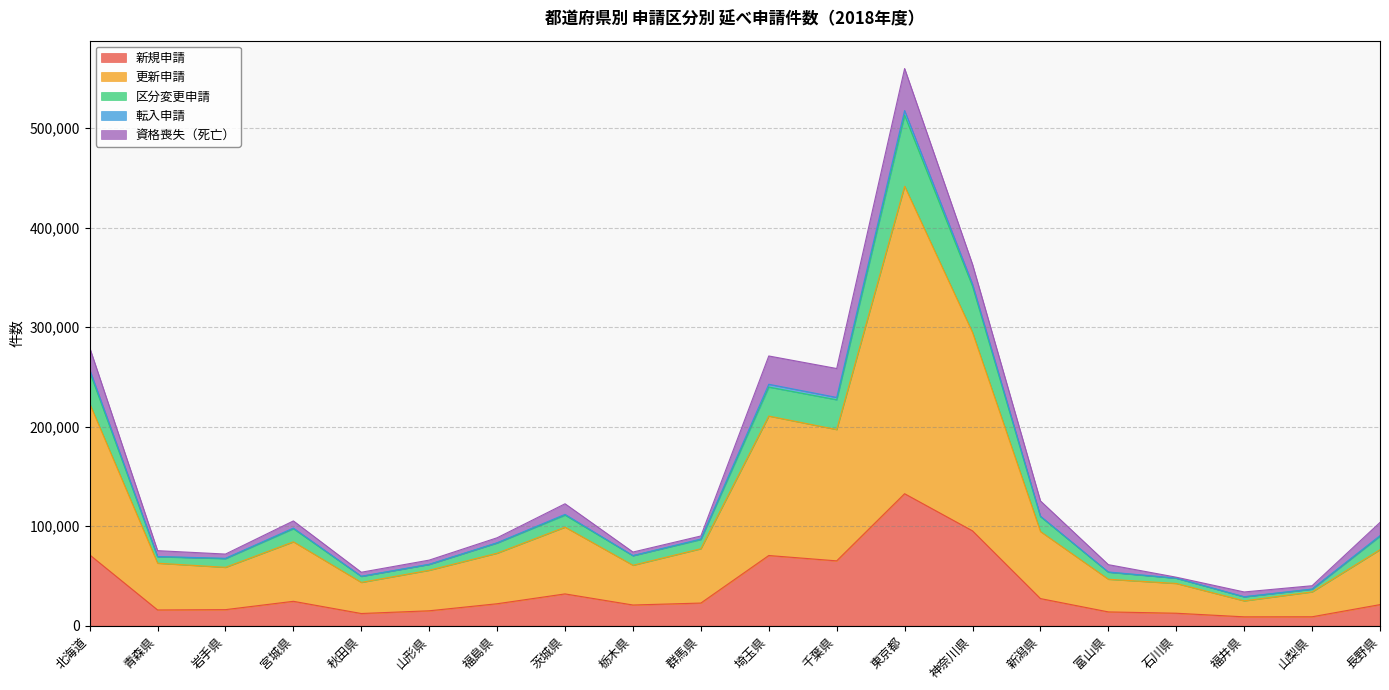

The 新規申請 series shows 15020 at 山形県. True or false?

True